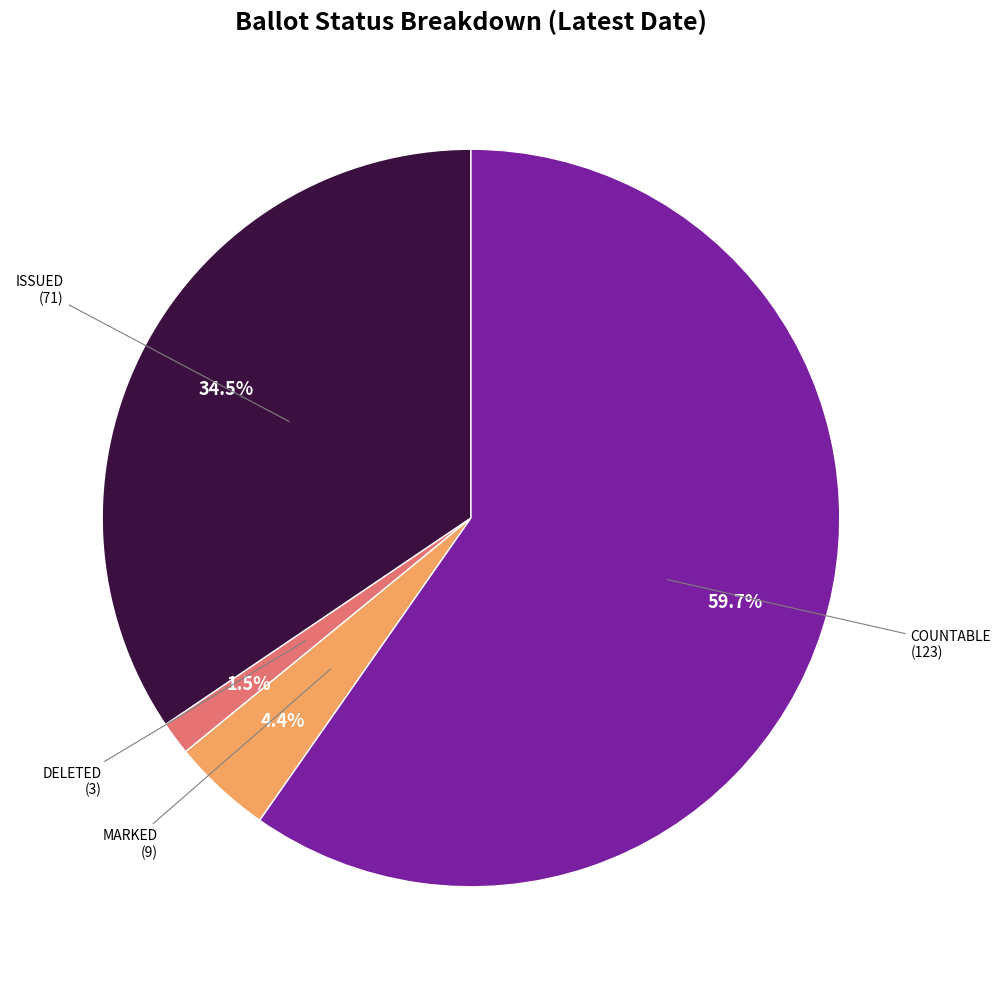

Is there any slice that represents more than half of the pie?

Yes